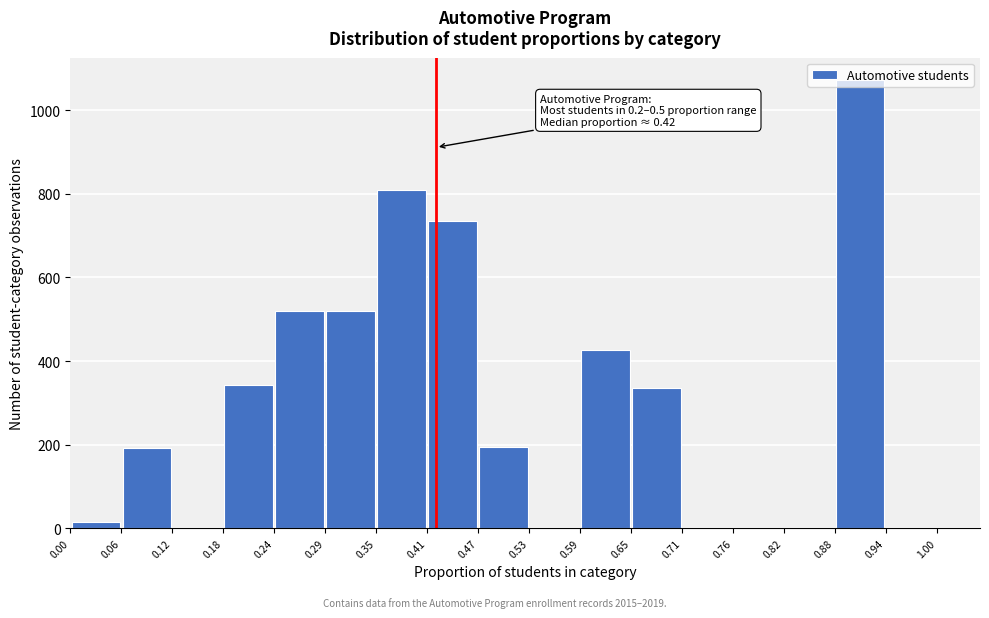

Over which range of the x-axis is the bar tallest?

0.88 to 0.94